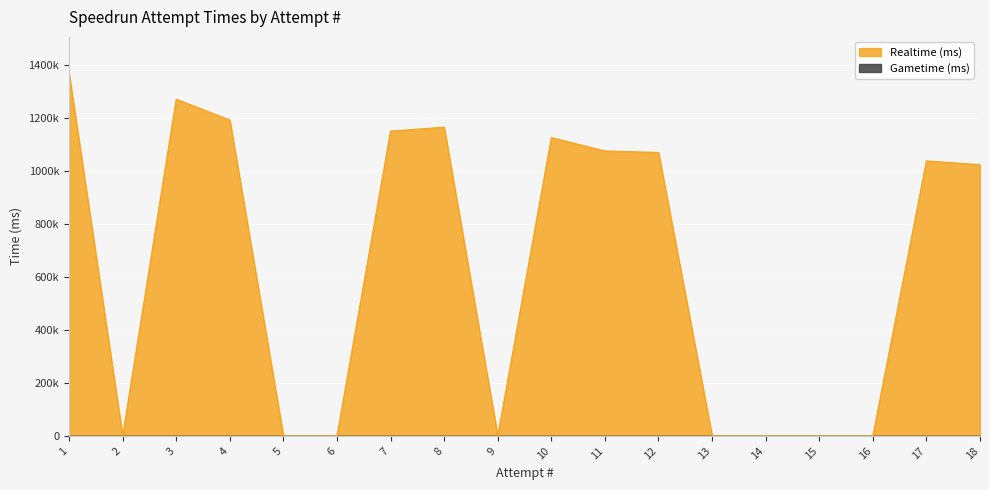

What is the average value?

637444